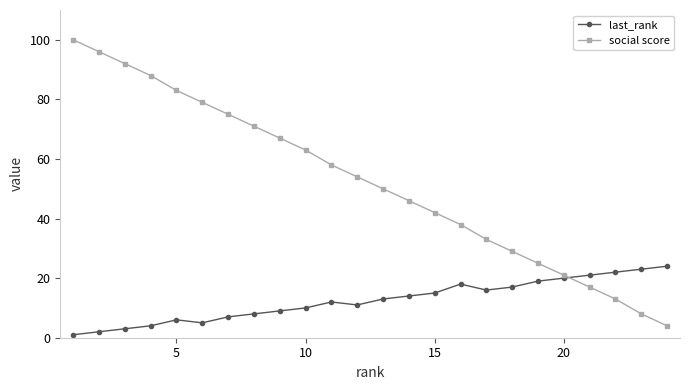

How many times do last_rank and social score cross each other?

1